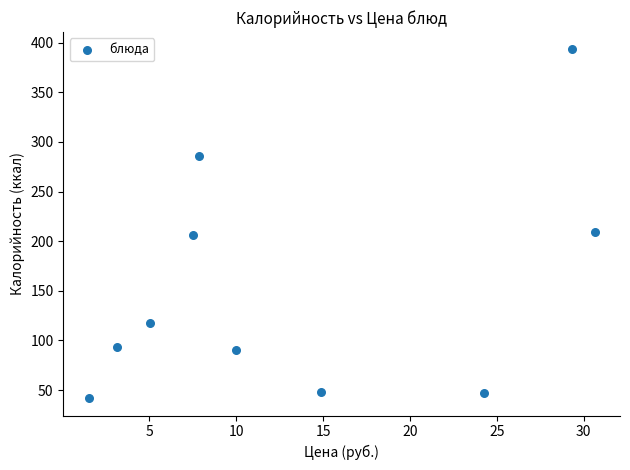

What is the average Y value?

153